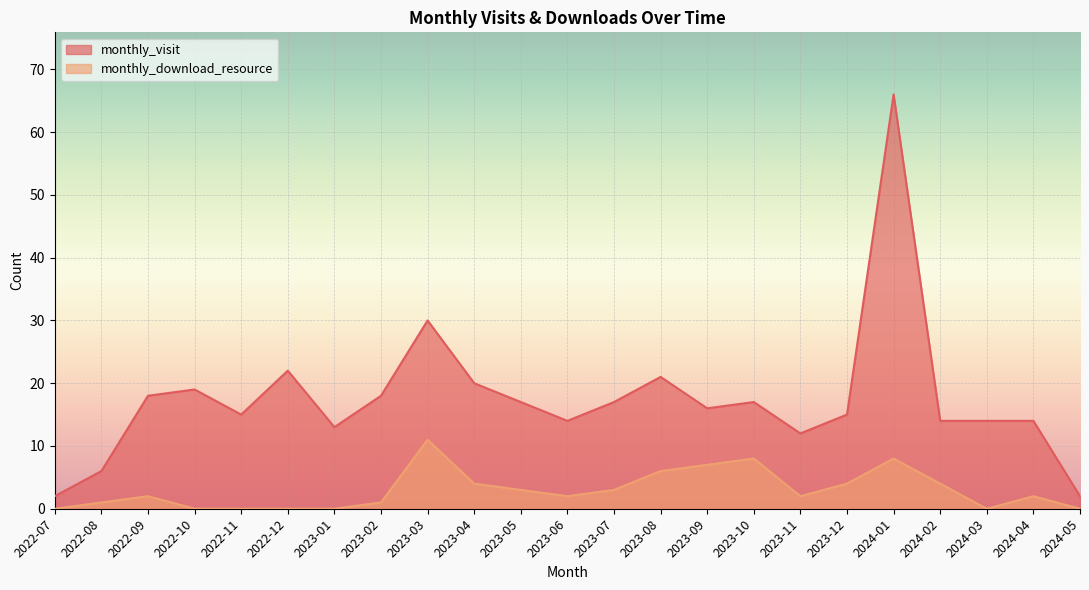

Is the value of monthly_visit at 2023-11 greater than the value of monthly_download_resource at 2023-02?

Yes